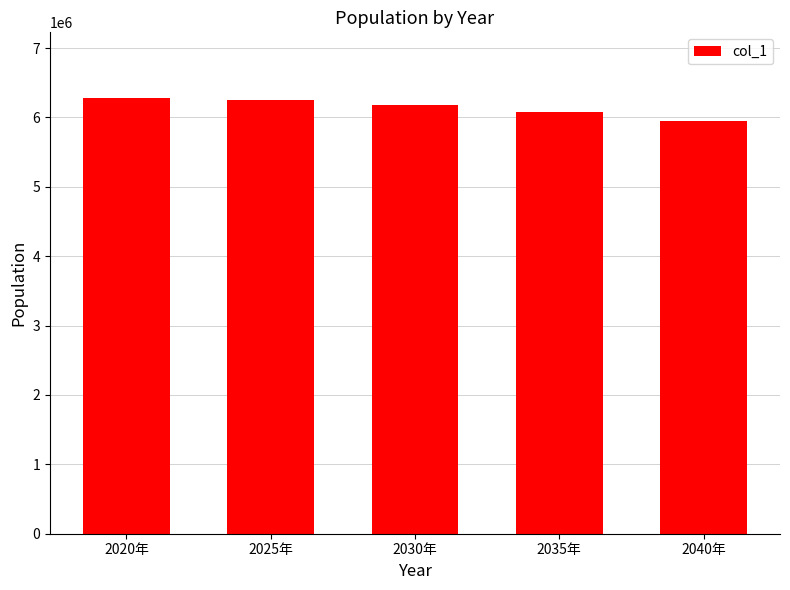

Approximately how many times larger is the value at 2025年 compared to 2035年?

1.0